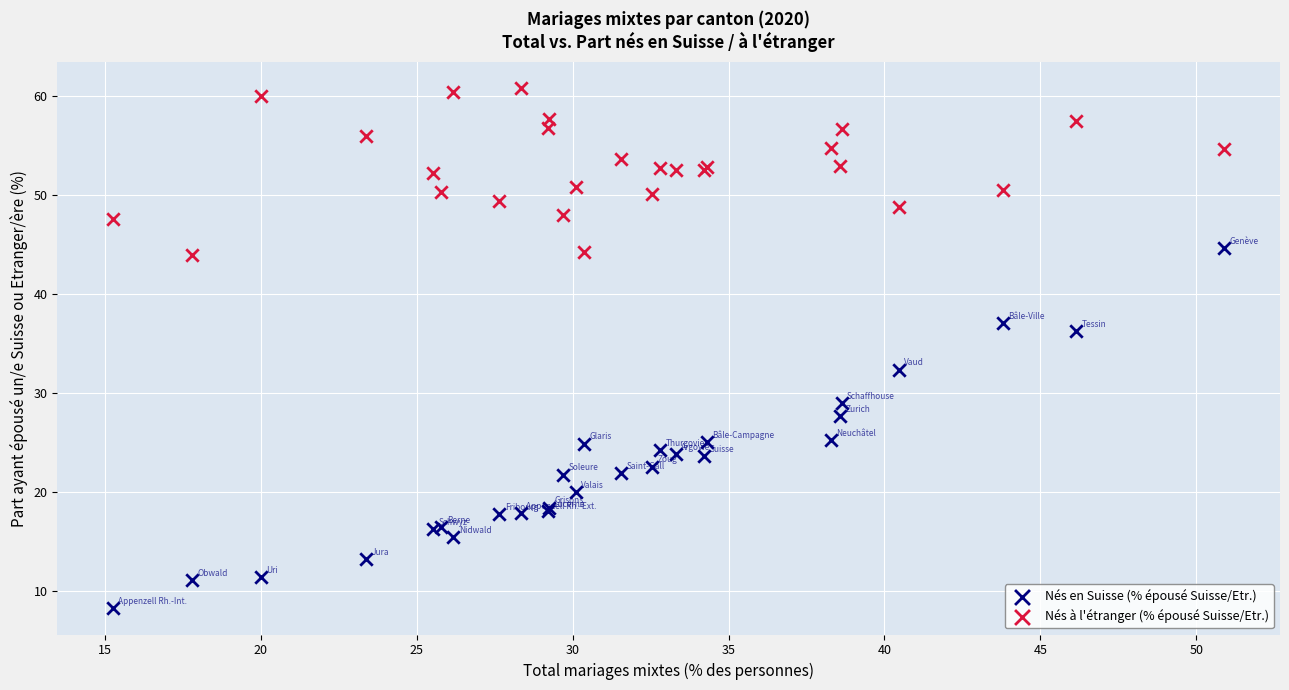

Which series contains the highest Y value?

Nés à l'étranger (% épousé Suisse/Etr.)